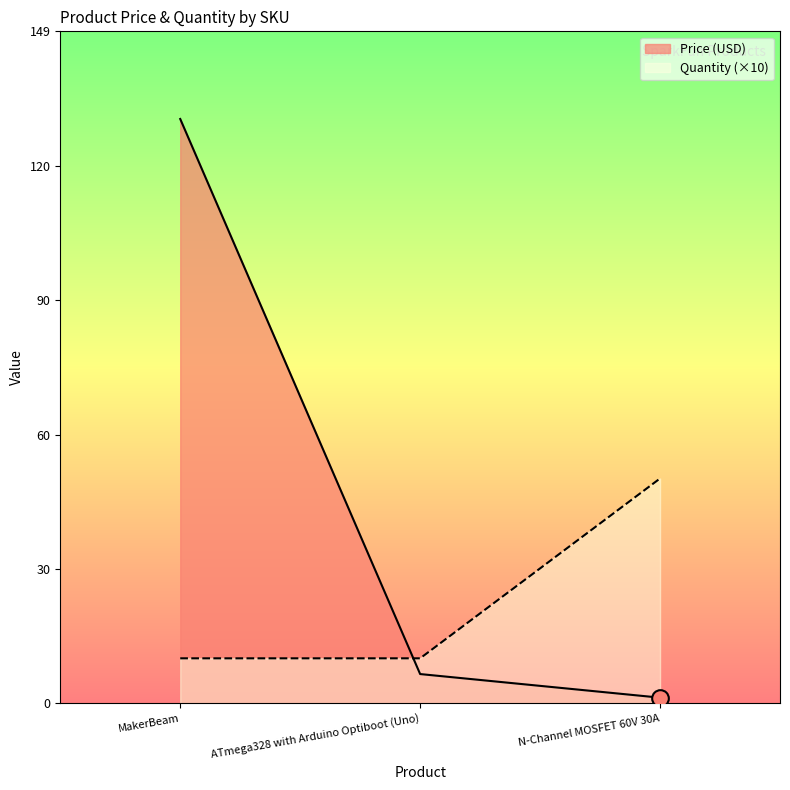

What is the label of the 1st point from the right?

N-Channel MOSFET 60V 30A